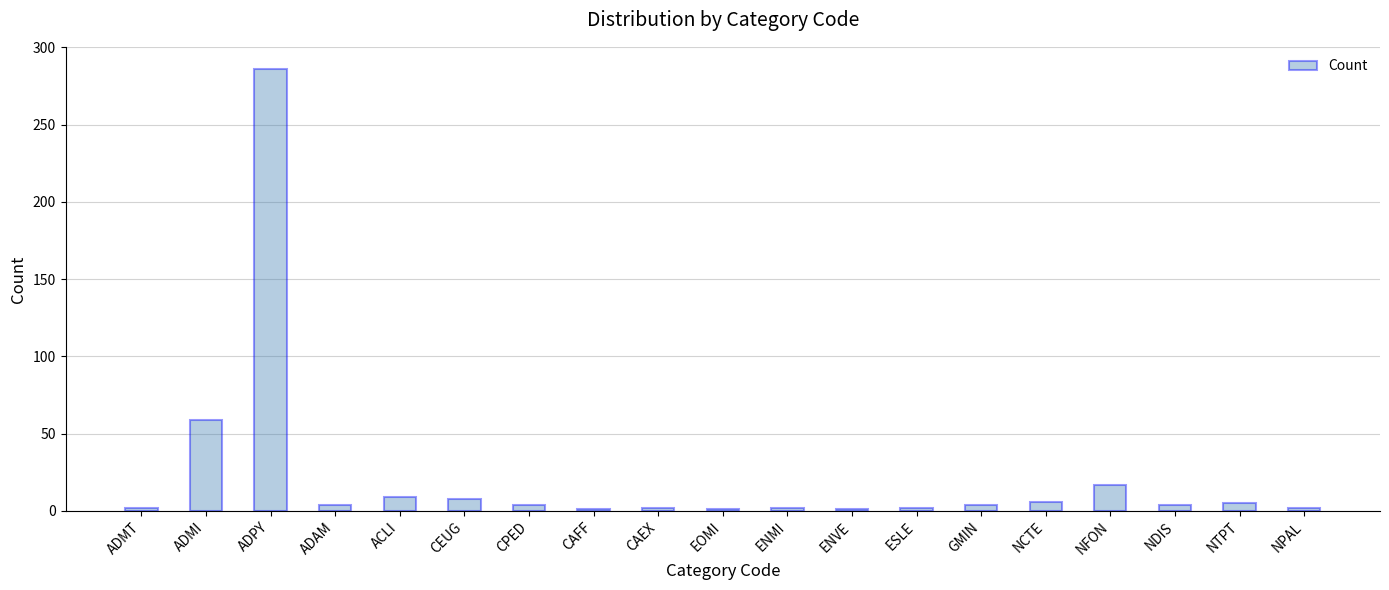

What is the sum of all values?

419